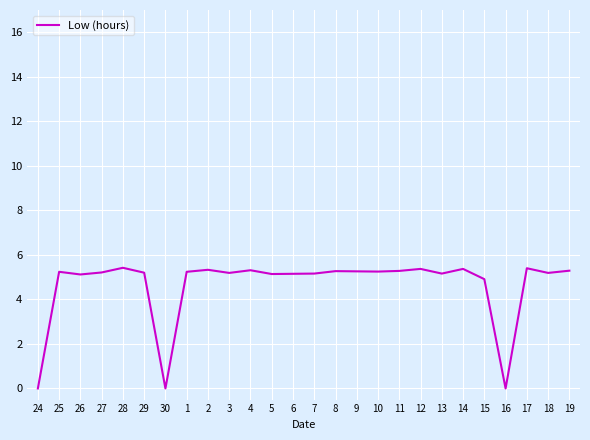

What is the difference between the values at 11 and 16?

5.3